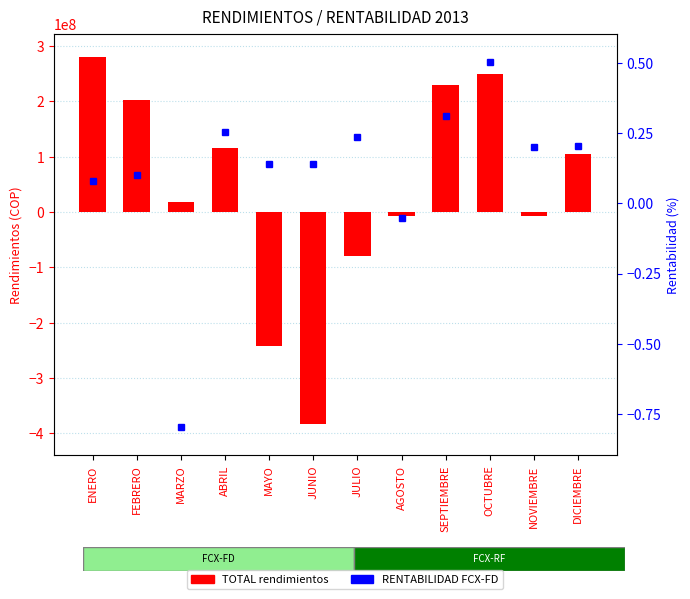

What is the average value of the TOTAL rendimientos series?

40284745.6